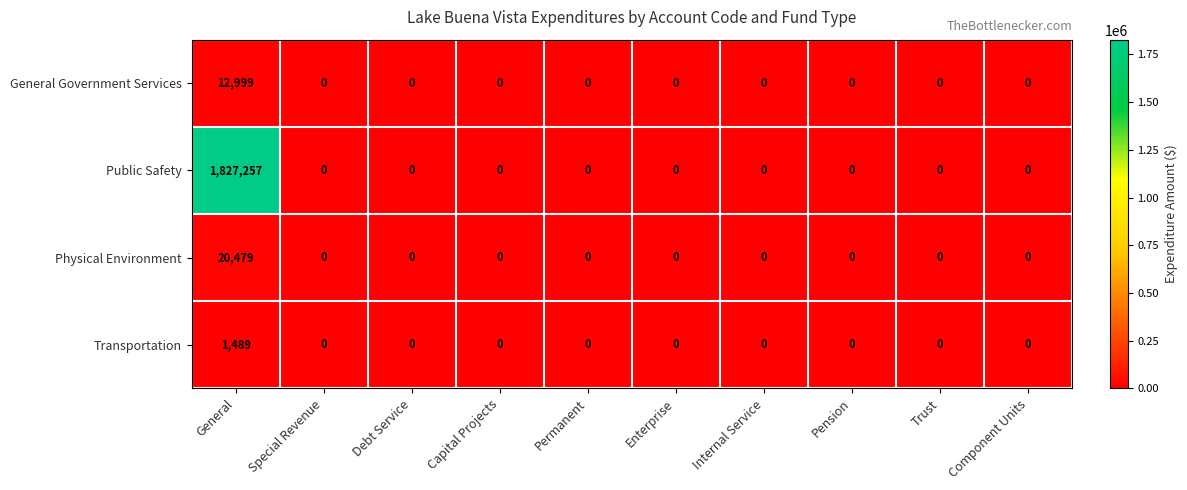

Which category has the highest value across all series?

General